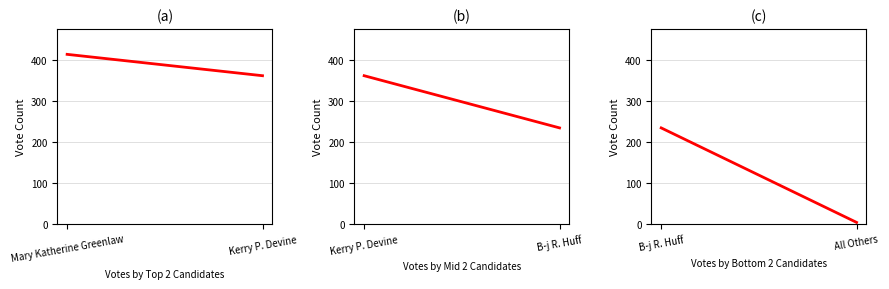

List the series in order of their overall mean, highest first.

(a), (b), (c)